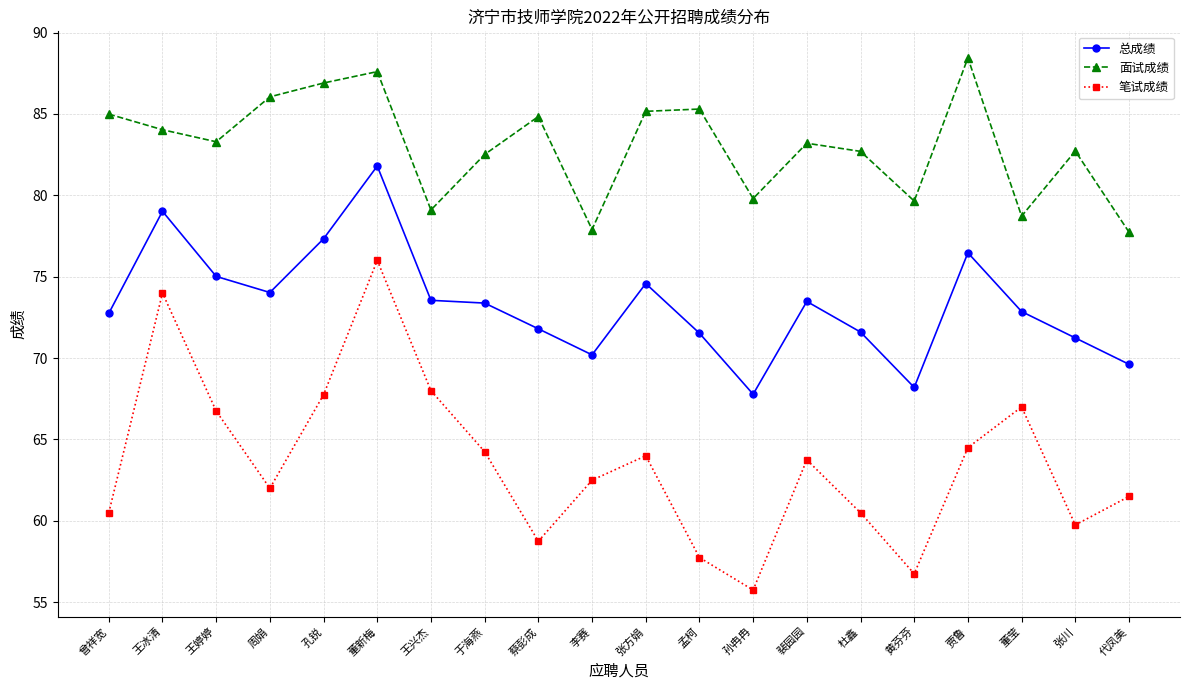

At which label is 总成绩 closest to 74?

周娟